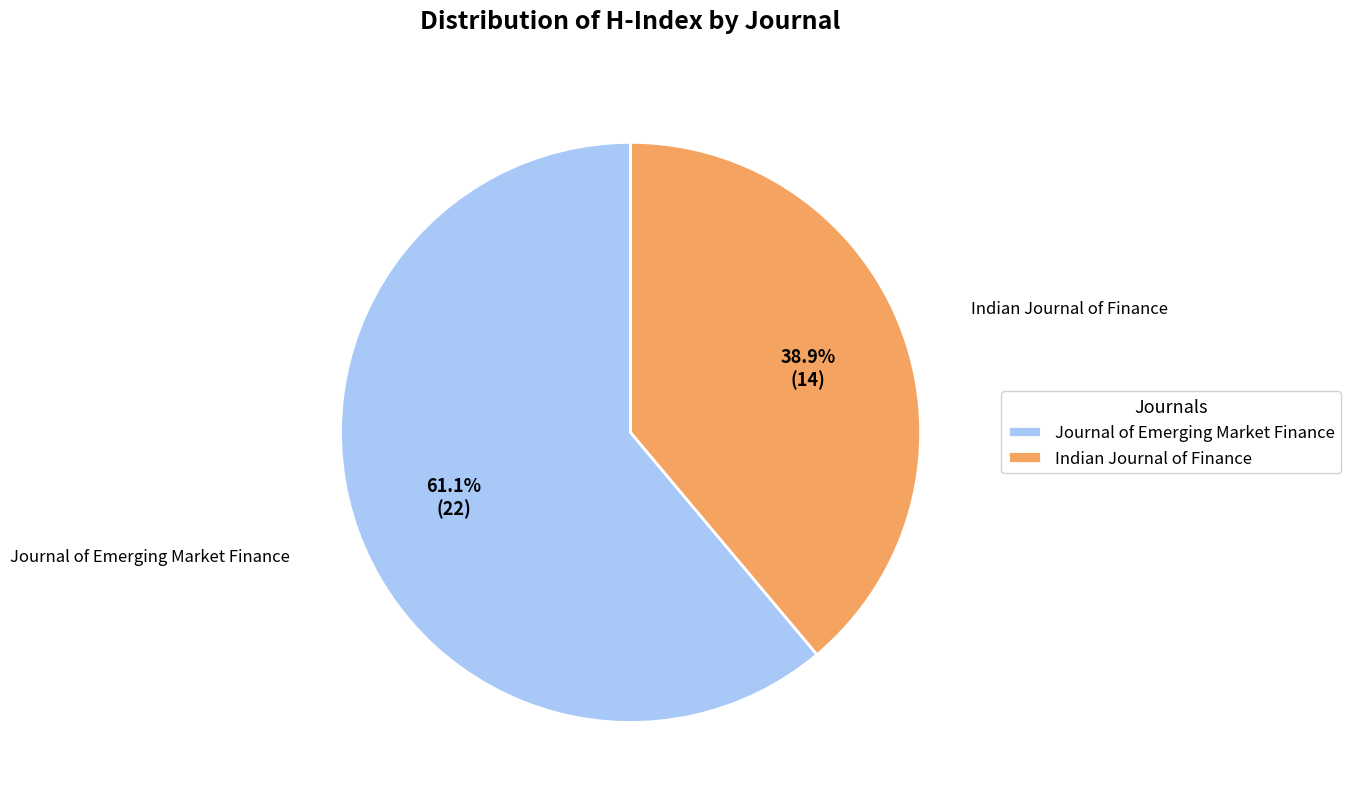

True or false: Indian Journal of Finance accounts for 25% of the total.

False